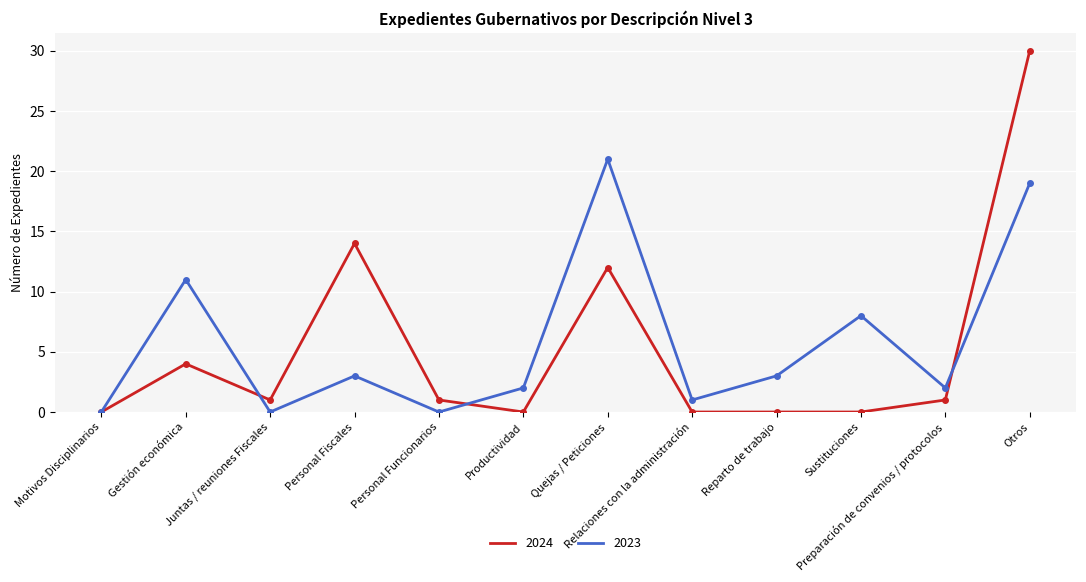

Rank the series at Quejas / Peticiones from lowest to highest value.

2024, 2023